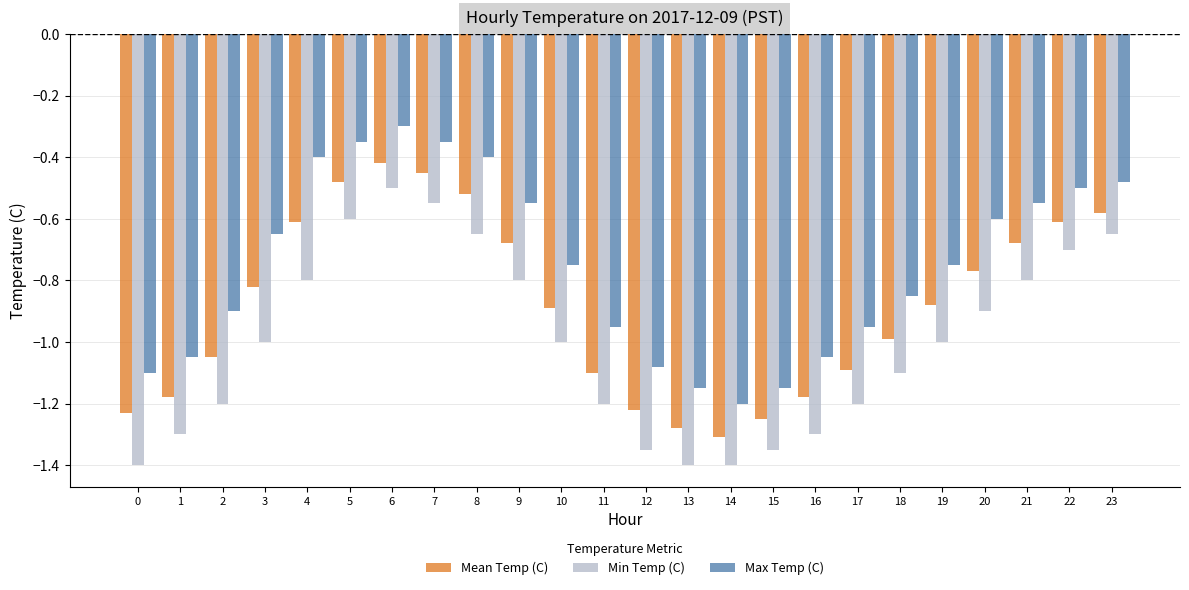

Between 8 and 22, which series saw the biggest shift?

Max Temp (C)